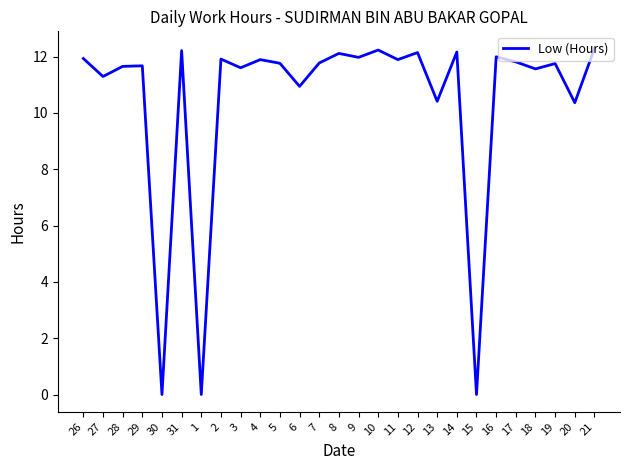

Approximately how many times larger is the value at 6 compared to 2?

0.9